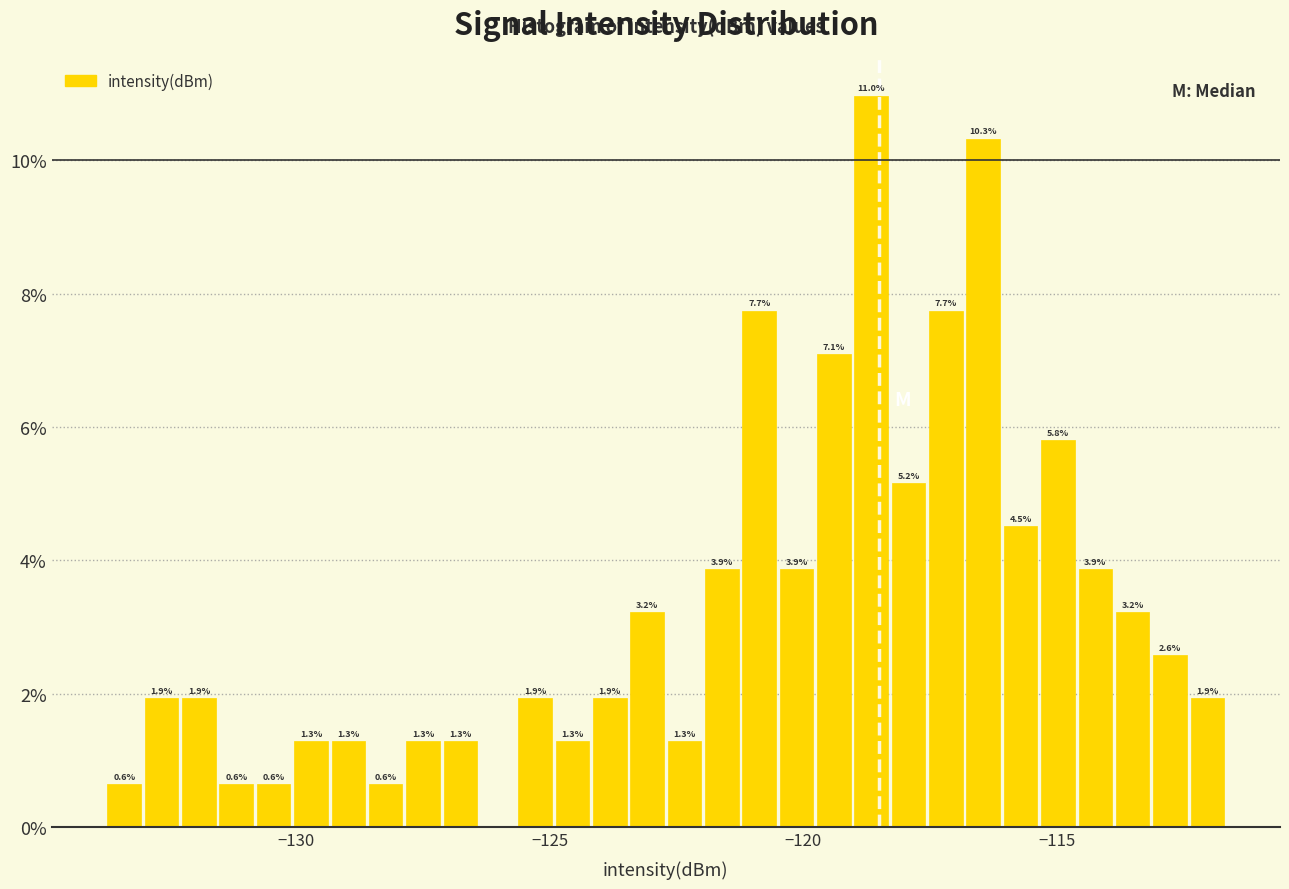

Read against the x-axis, roughly where is the centre of the tallest bar?

-118.5